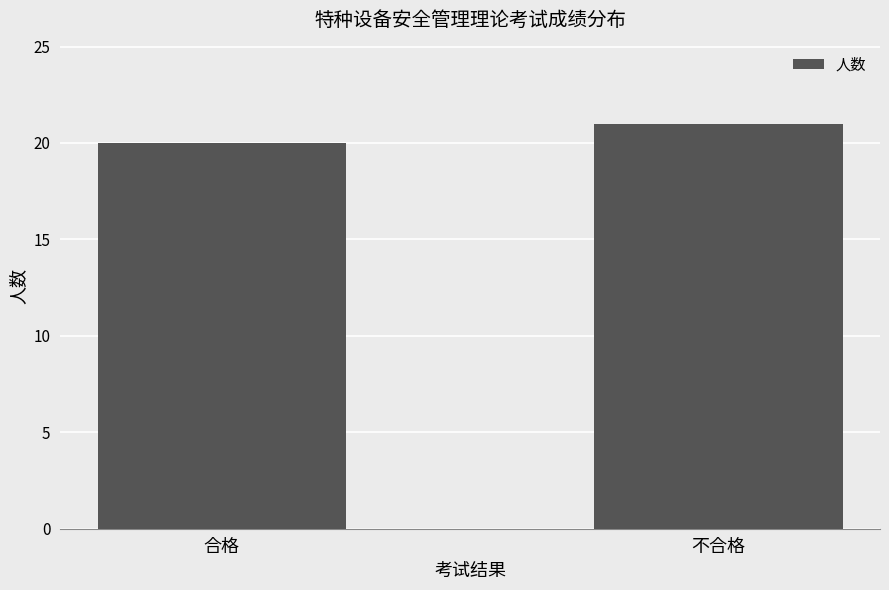

What is the minimum value shown in the chart?

20